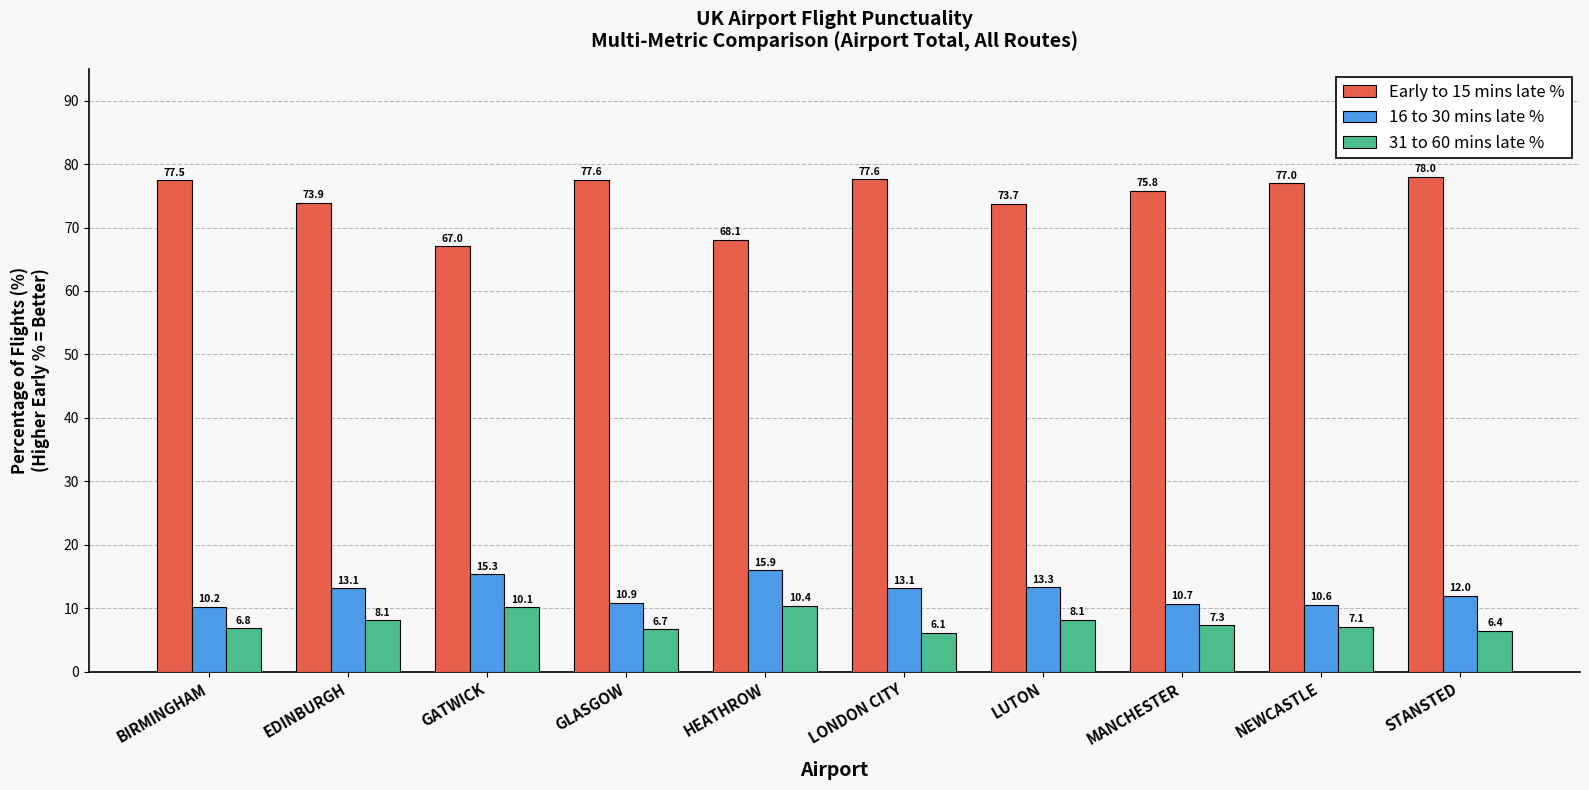

Which series has the largest total across all categories?

Early to 15 mins late %